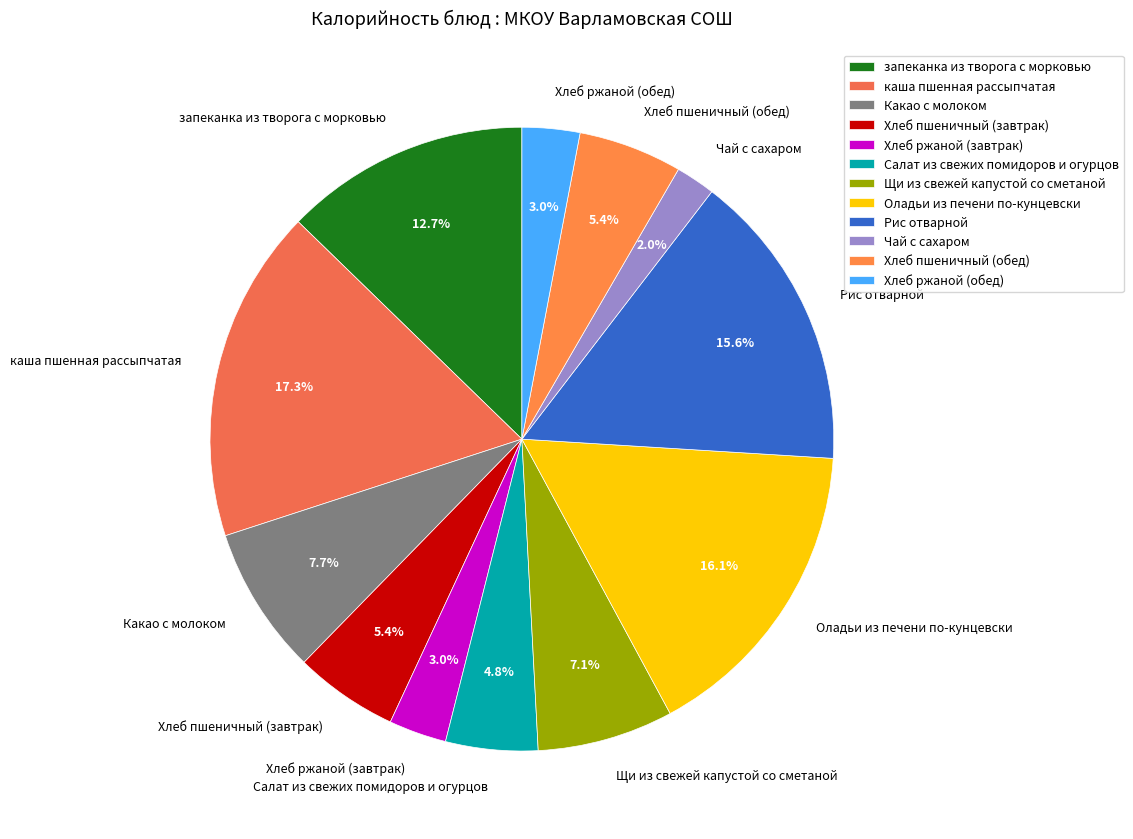

To the nearest percent, what is the combined percentage of Хлеб ржаной (обед) and Какао с молоком?

11%